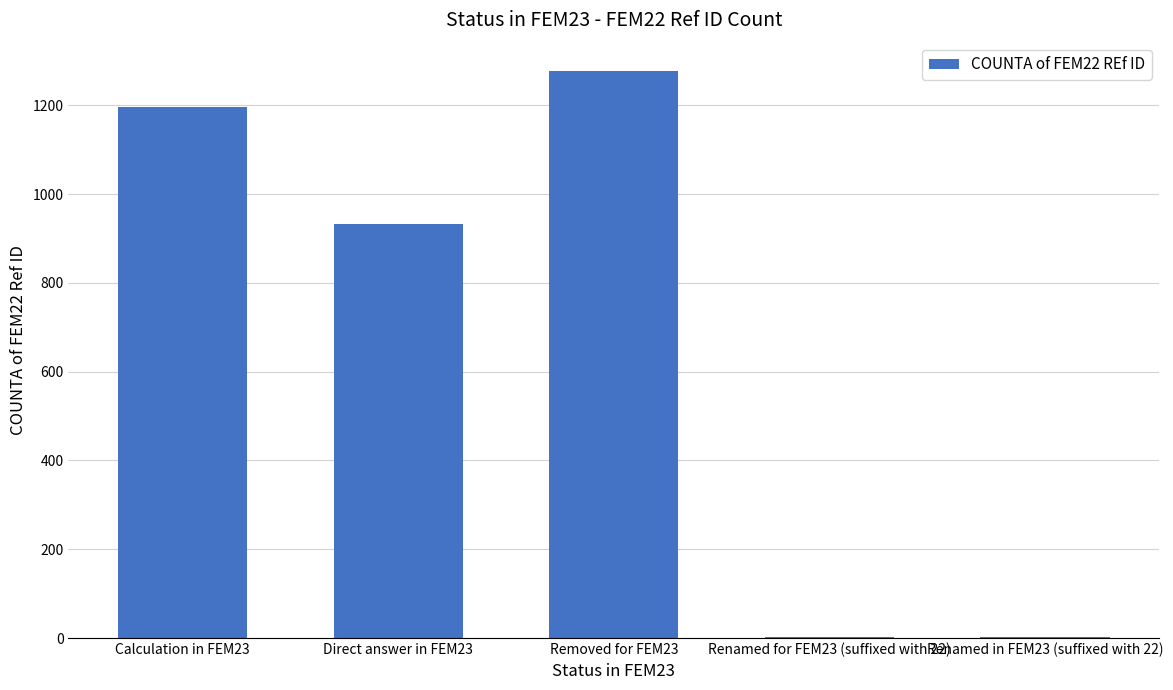

Where is the data nearest to the value 639?

Direct answer in FEM23